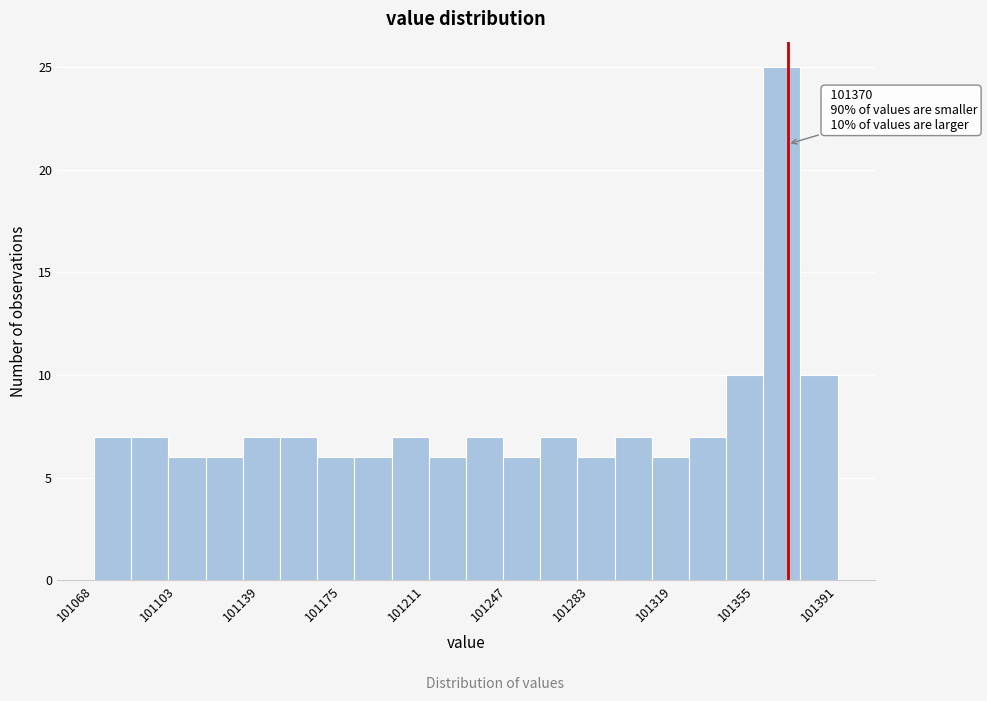

Read against the x-axis, roughly where is the centre of the tallest bar?

101370